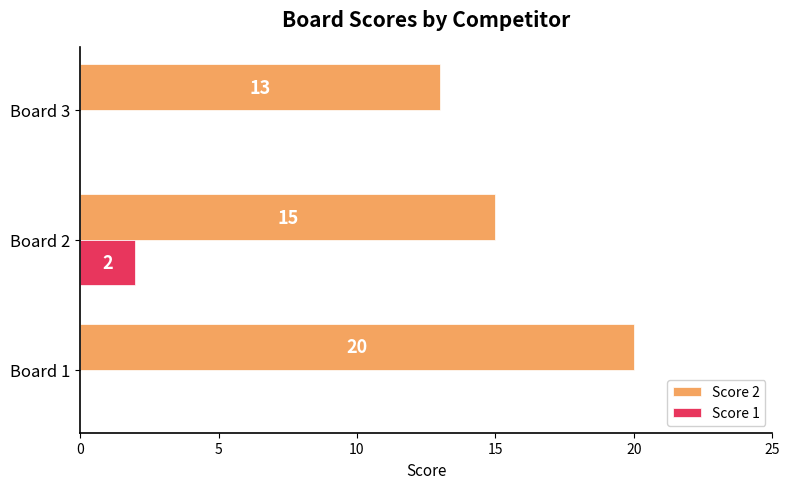

Which series changed the most between Board 1 and Board 3?

Score 2